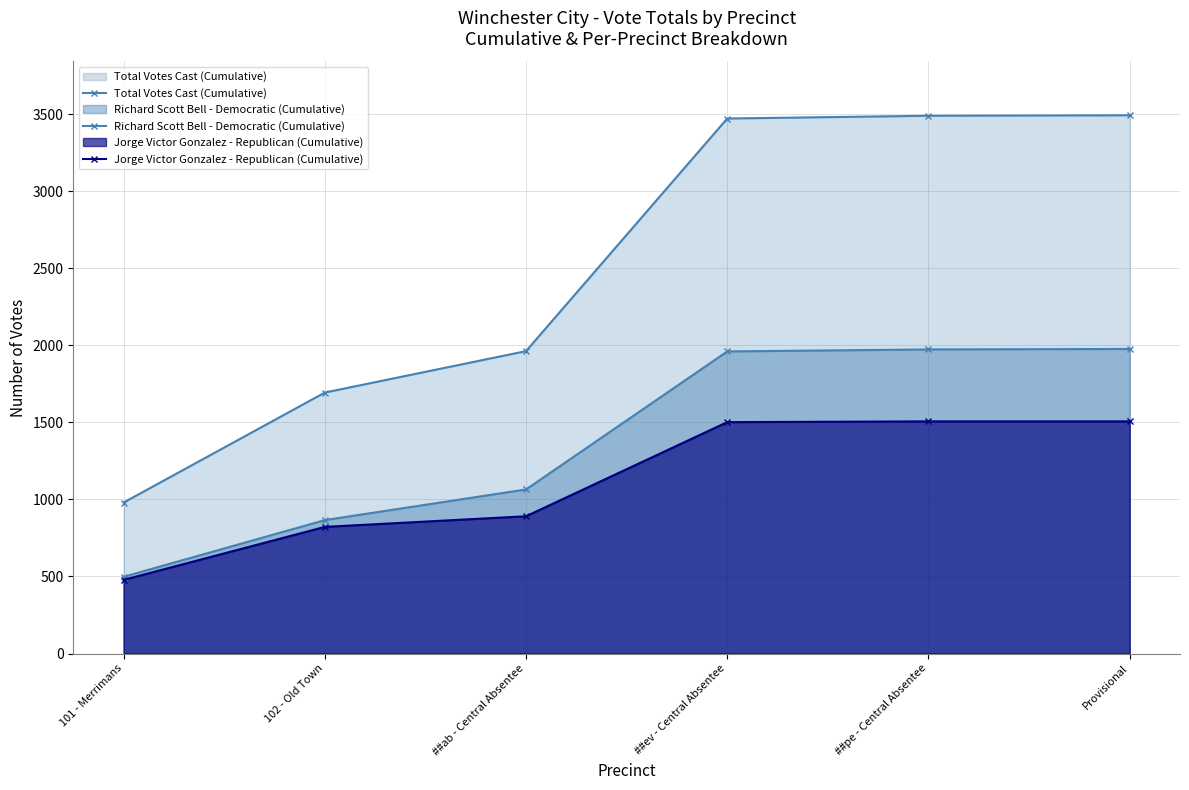

The Total Votes Cast (Cumulative) series shows 3521 at ##ab - Central Absentee. True or false?

False